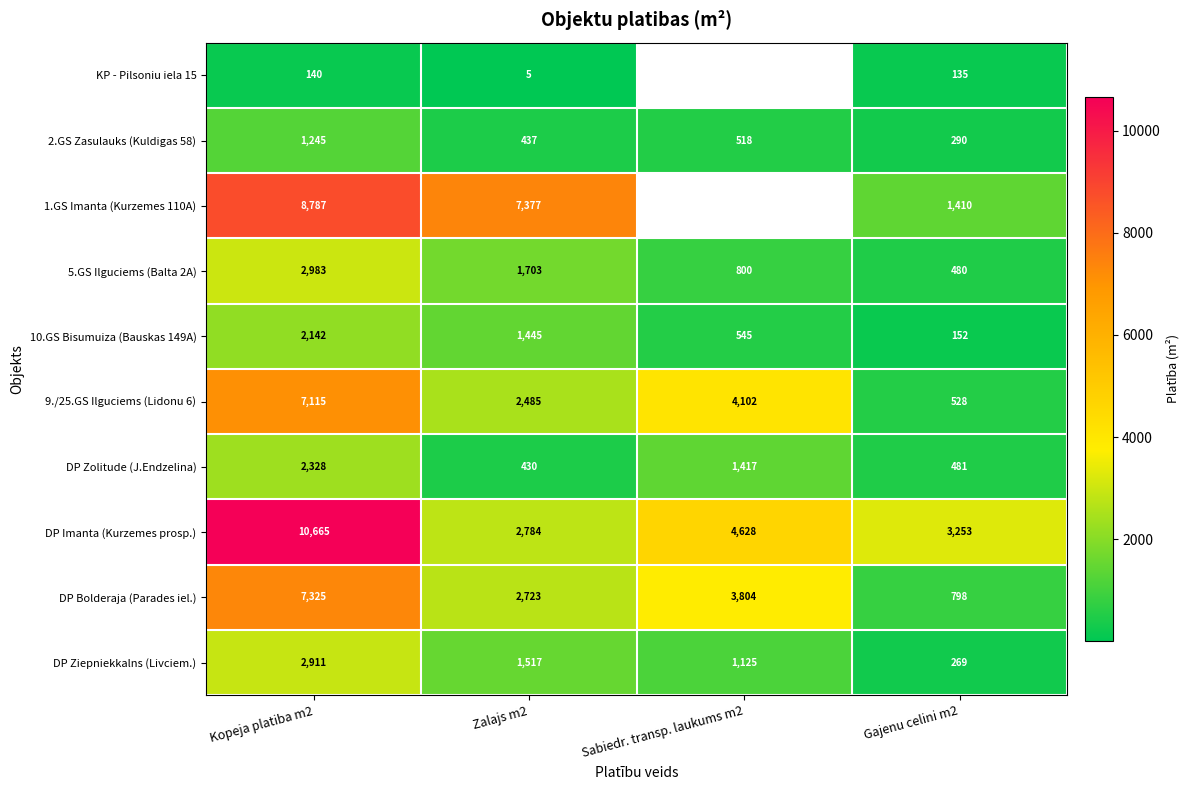

How many distinct data groups are displayed?

10